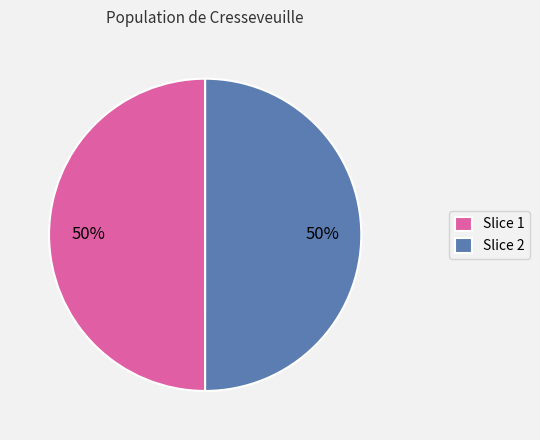

Approximately how many times larger is the value at Slice 1 compared to Slice 2?

1.0